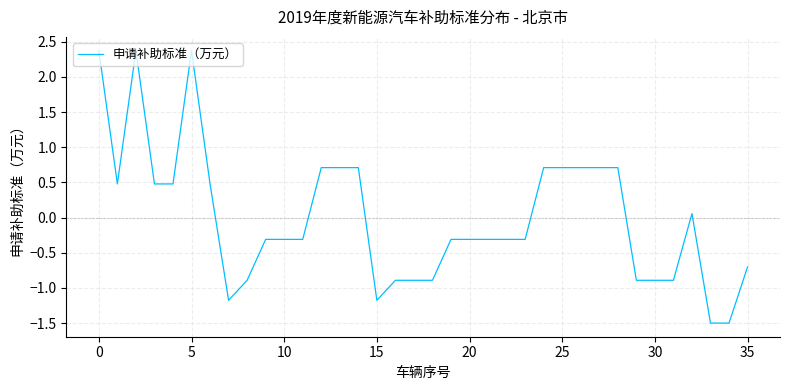

What is the minimum value shown in the chart?

-1.5